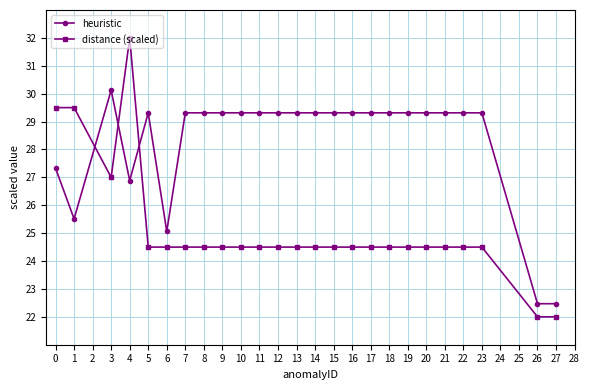

What are all the series names shown in the legend?

heuristic, distance (scaled)